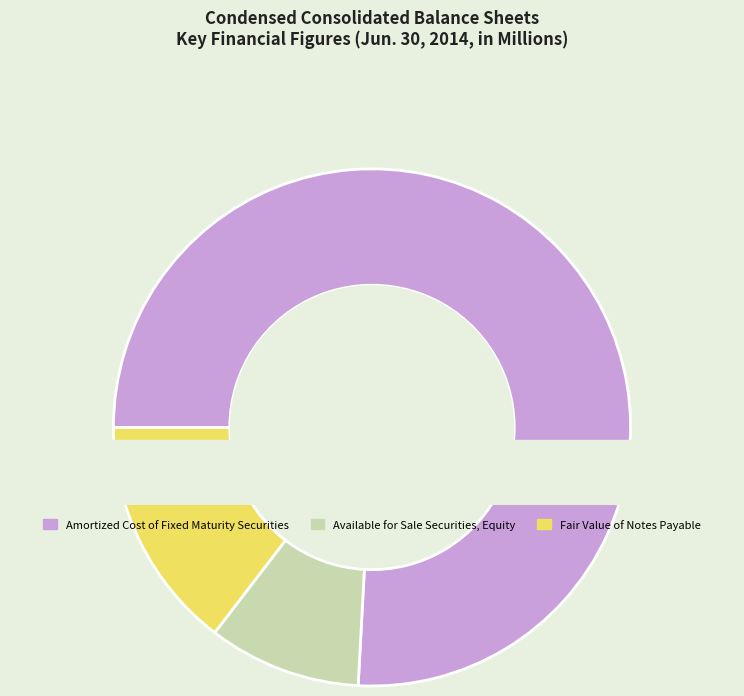

What percentage is the Available for Sale Securities, Equity slice, to the nearest percent?

10%